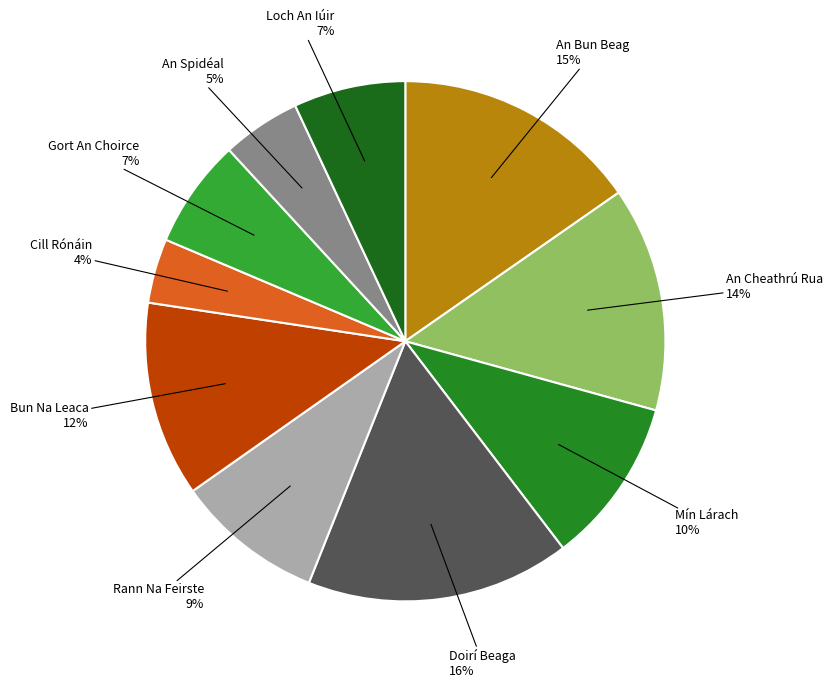

Count the number of slices in the pie.

10